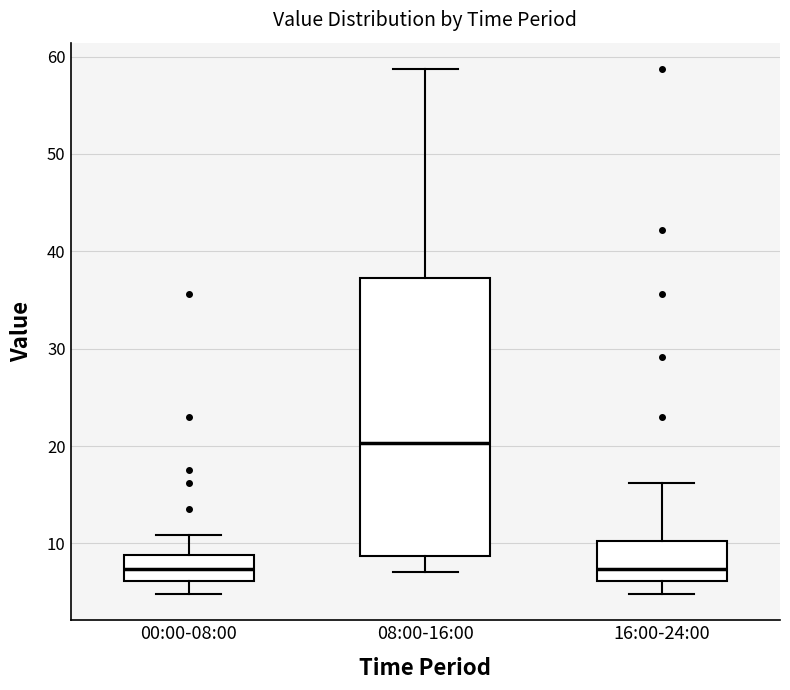

Which box is the tallest, from its lower edge to its upper edge?

08:00-16:00